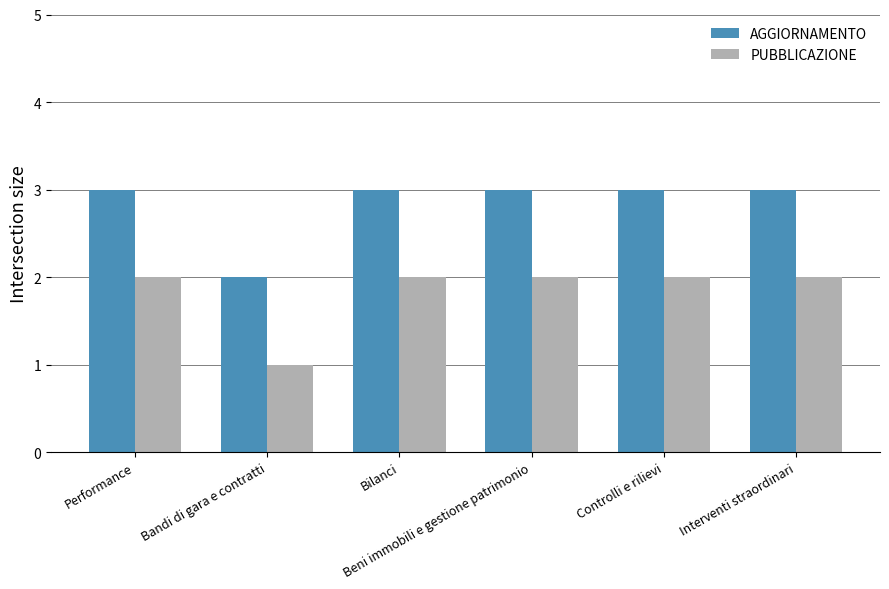

What is the minimum value shown in the chart?

1